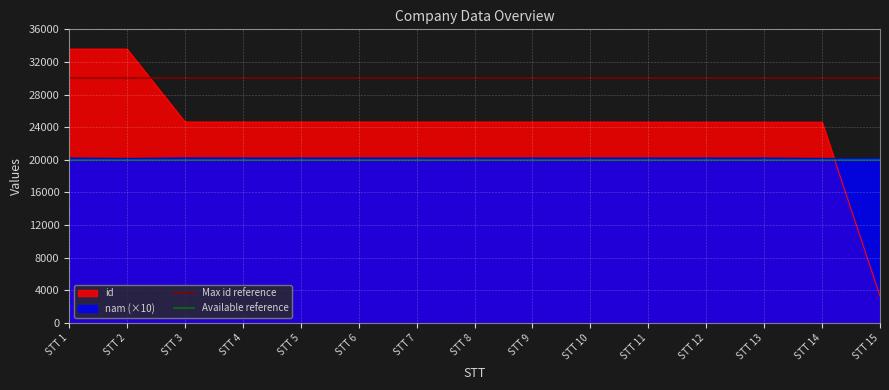

After their last crossing, which series has the higher values: id or nam (×10)?

nam (×10)